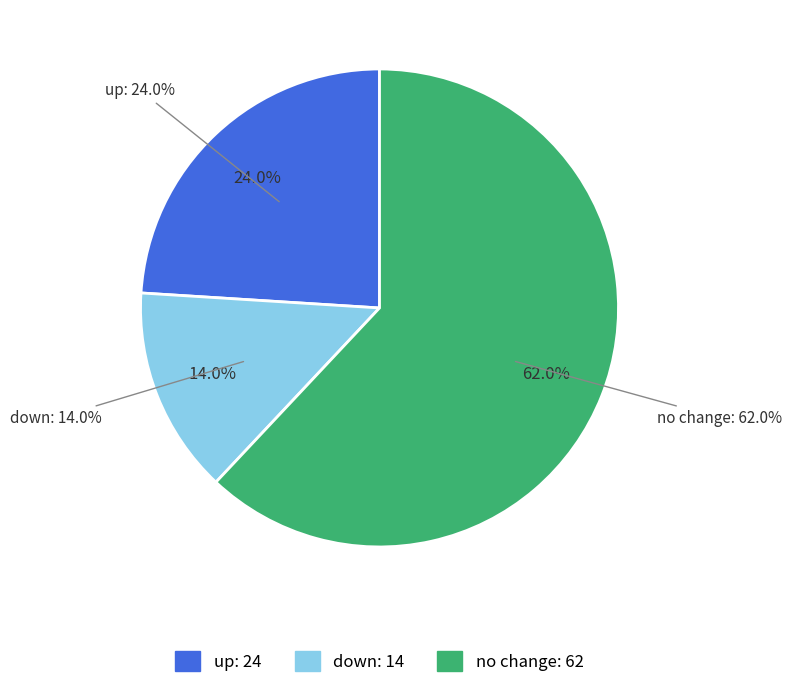

Which category has the smallest portion of the pie?

down